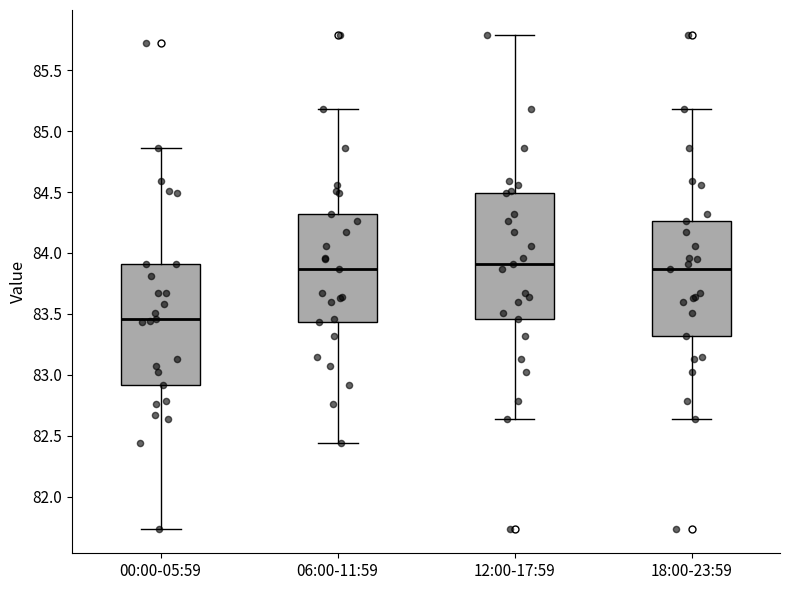

Which box has the lowest median line?

00:00-05:59